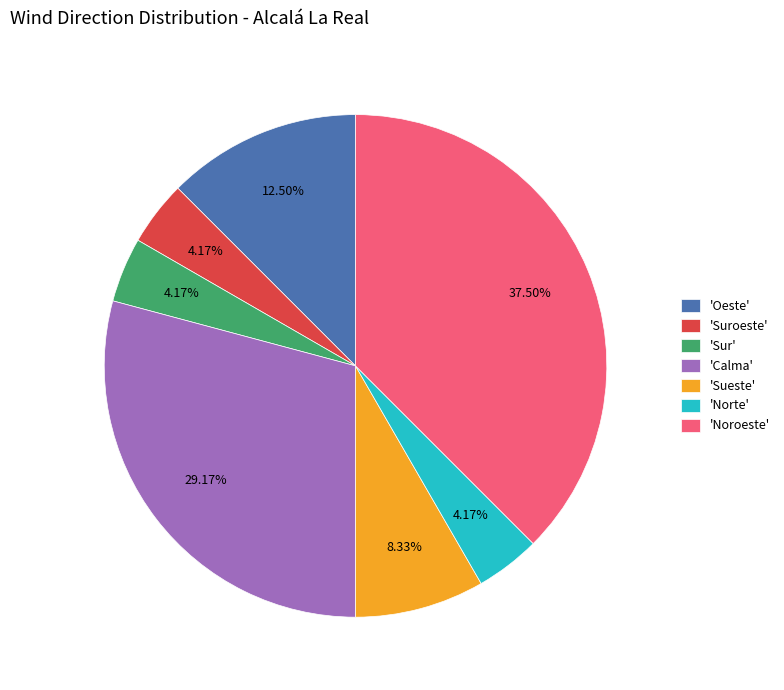

Is there any slice that represents more than half of the pie?

No